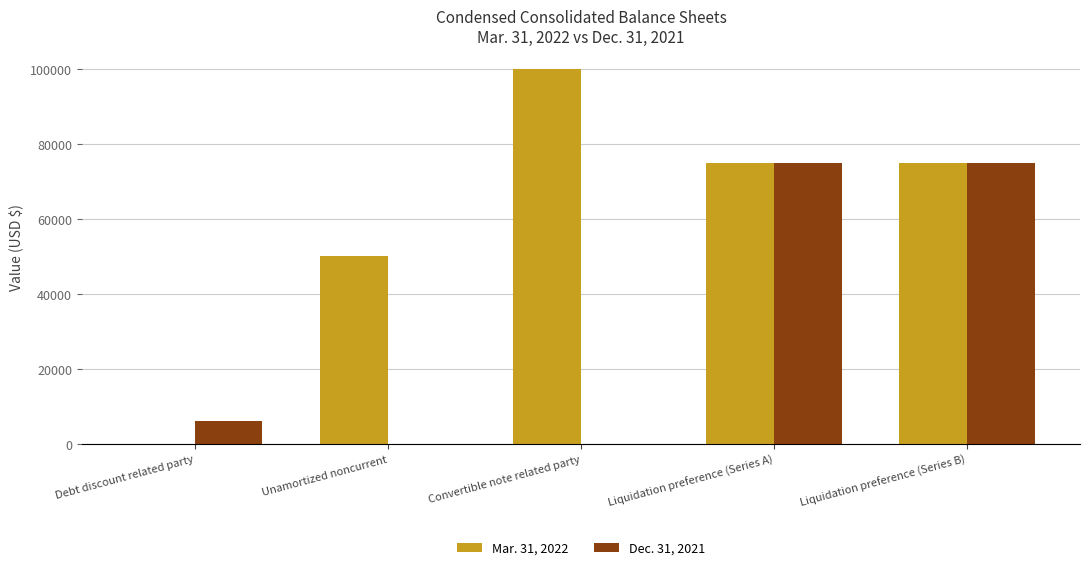

What is the approximate value of Mar. 31, 2022 at Unamortized noncurrent?

50000